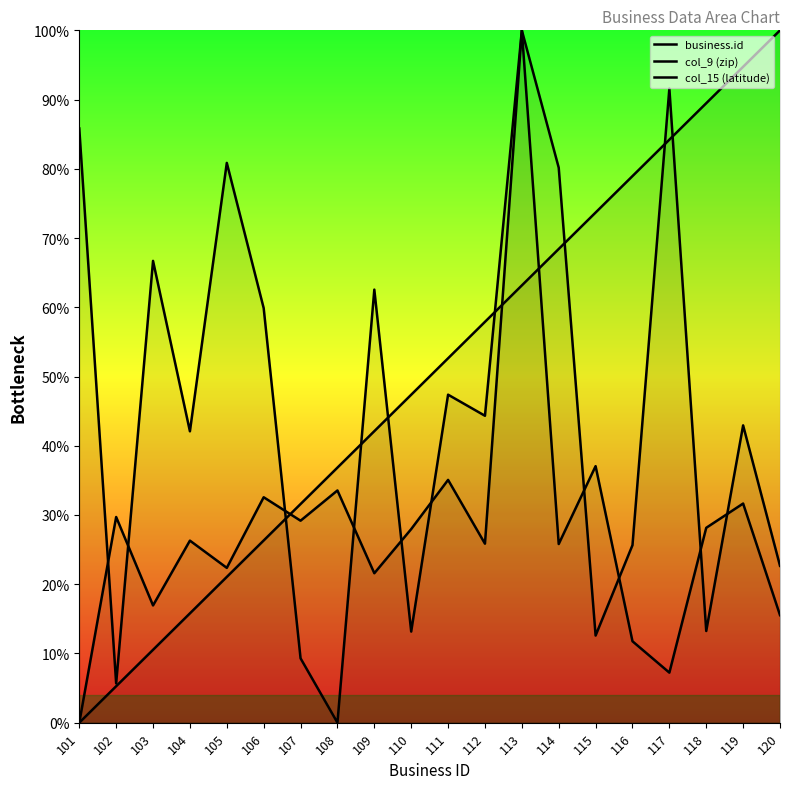

What is the approximate value of col_15 (latitude) at 102?

29.7